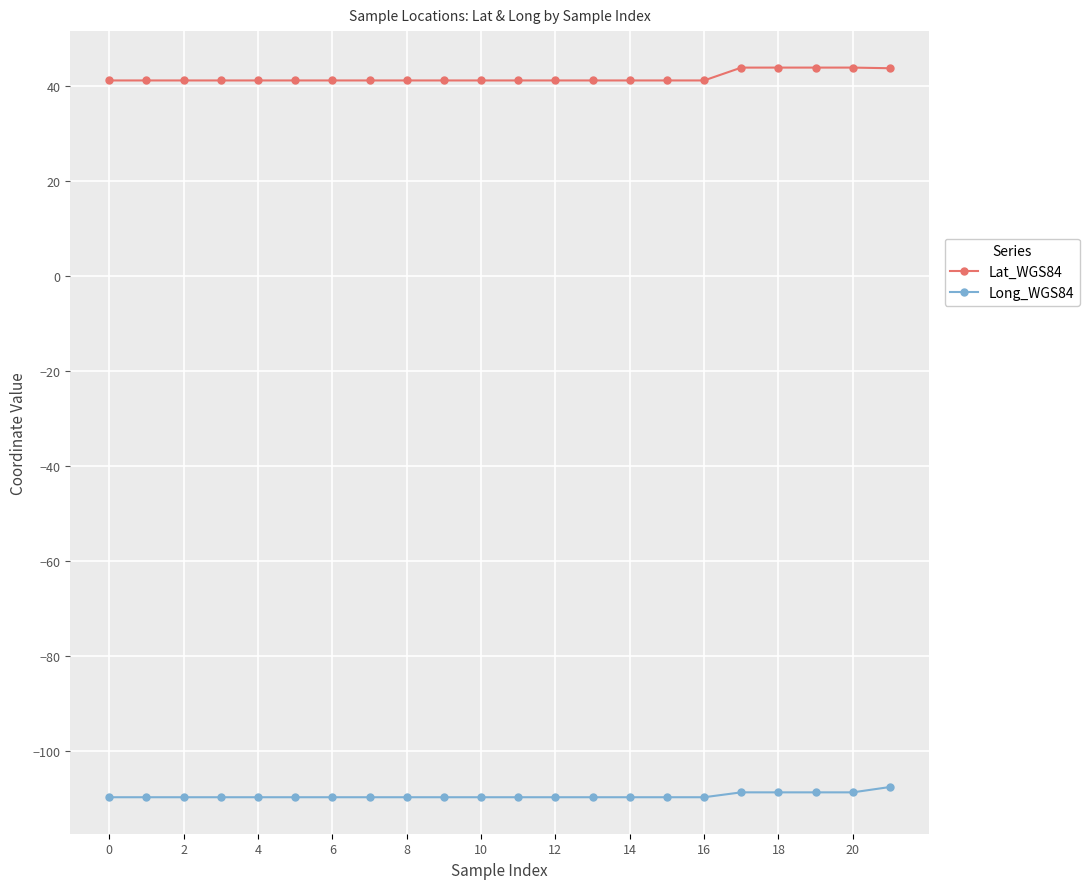

Count the number of data series in this chart.

2